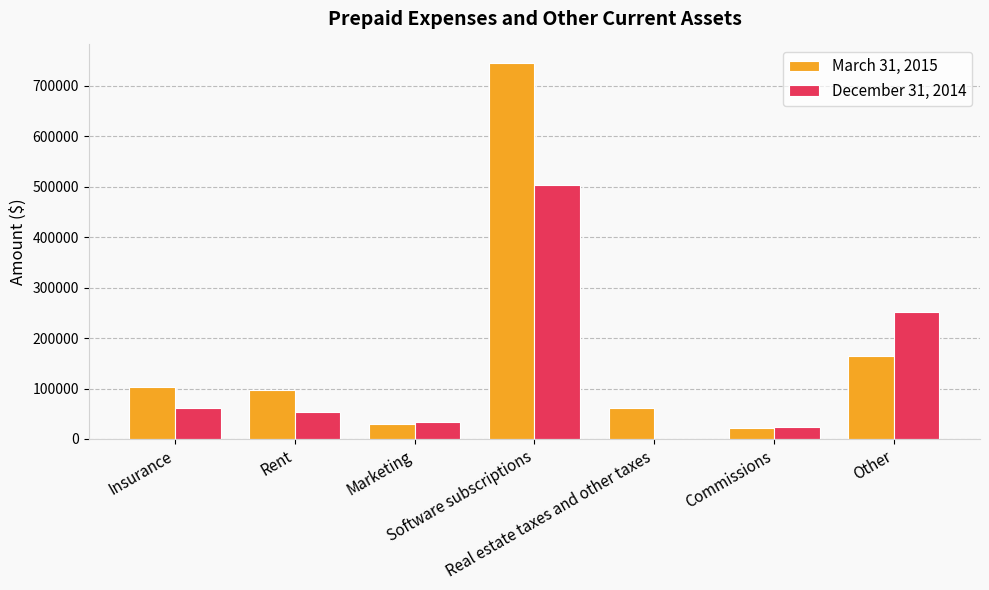

Reading left to right, list all the values displayed in this chart.

March 31, 2015: 103871	97514	29864	745071	61833	22305	163784
December 31, 2014: 61004	54209	34482	502696	0	23015	252366